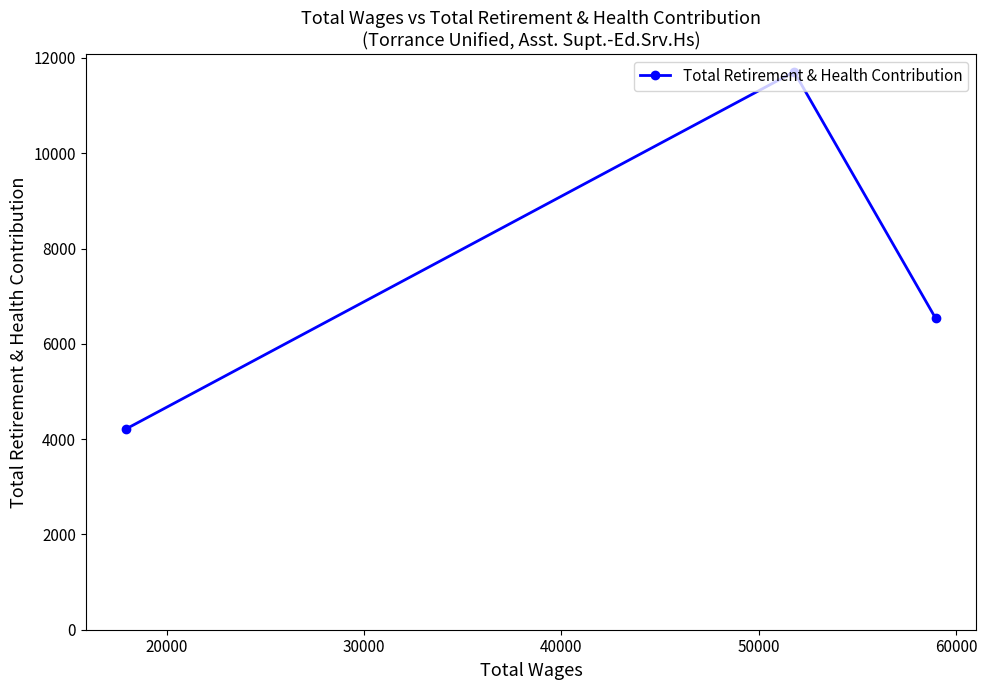

How many lines are shown in the chart?

1